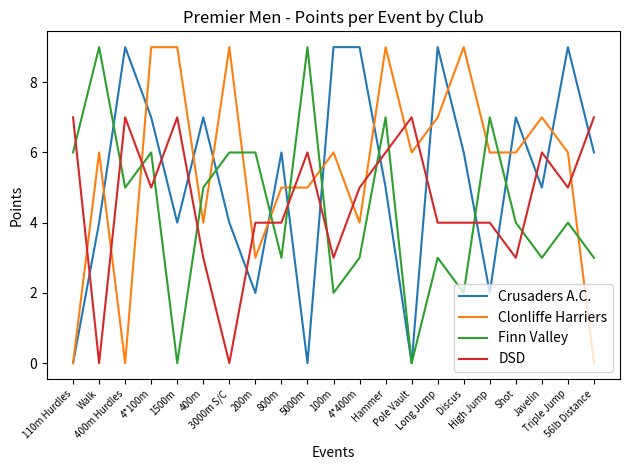

What is the total value across all series at 4*100m?

27